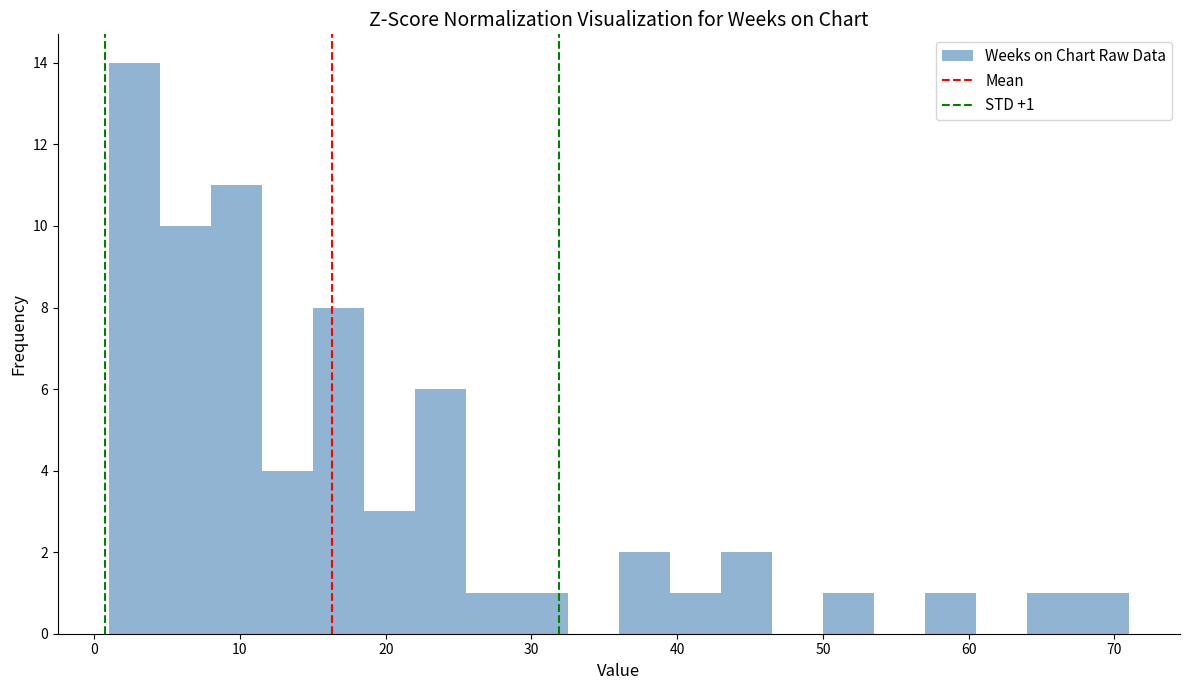

Read against the x-axis, roughly where is the centre of the tallest bar?

3